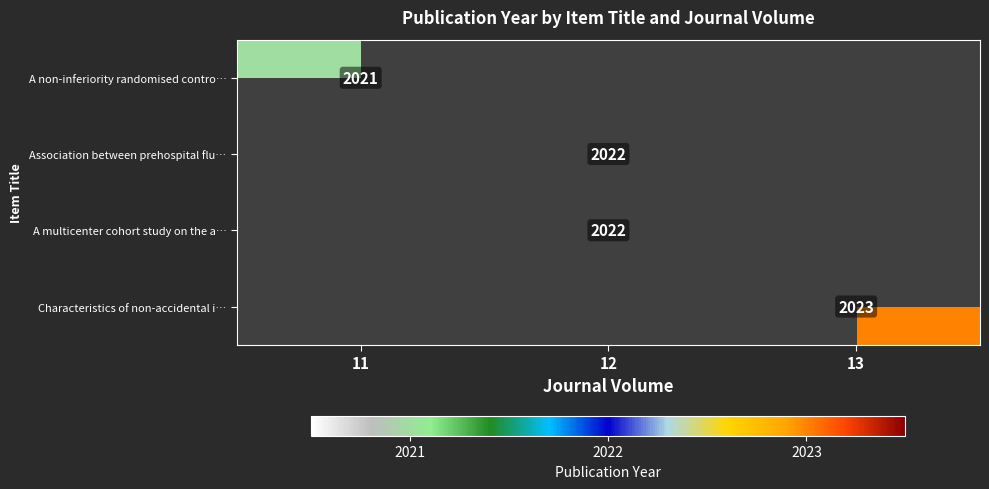

The A multicenter cohort study on the a… series shows 2022 at 12. True or false?

True